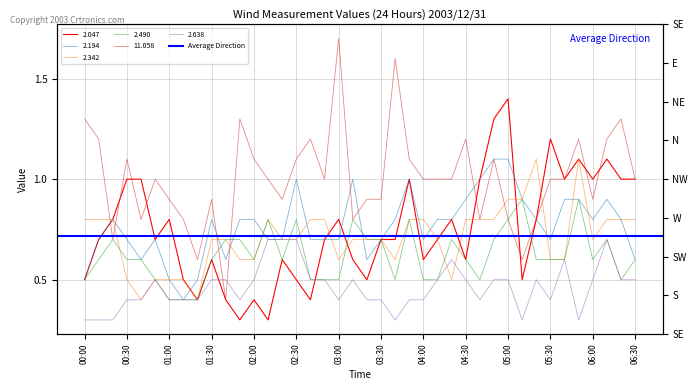

What is the spread (max minus min) of values at 05:10?

0.6